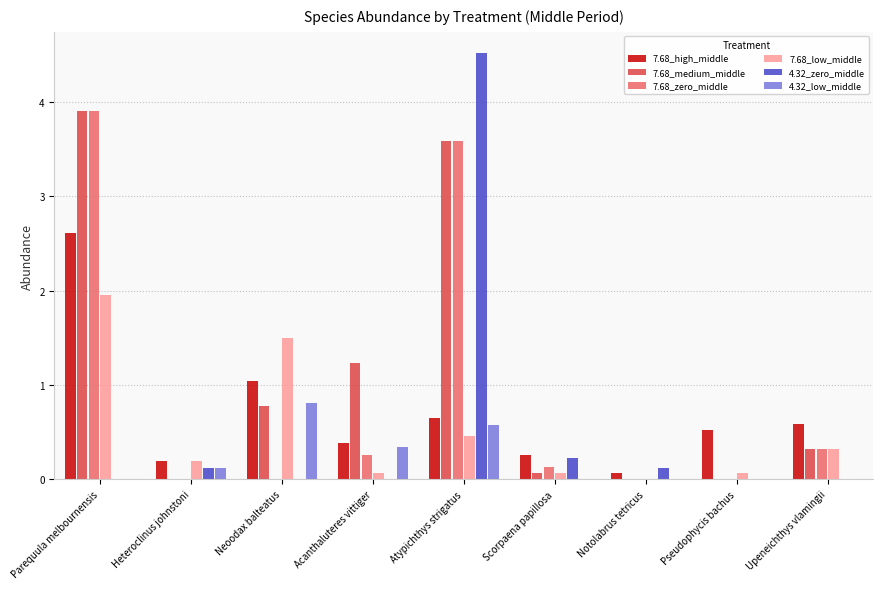

Is it true that 4.32_low_middle equals -0.3 at Notolabrus tetricus?

False